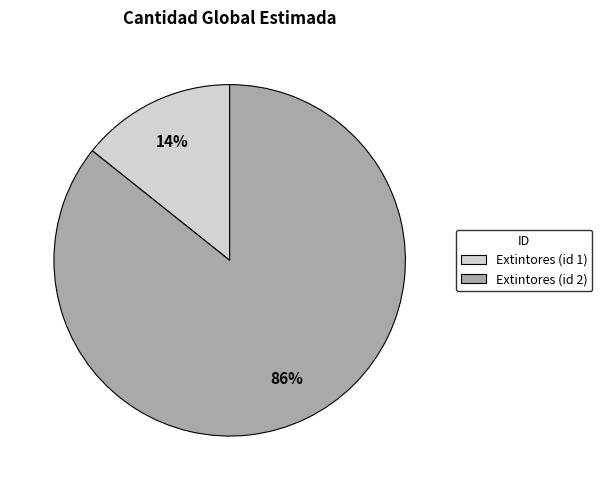

Is the sum of Extintores (id 1) and Extintores (id 2) greater than half?

Yes